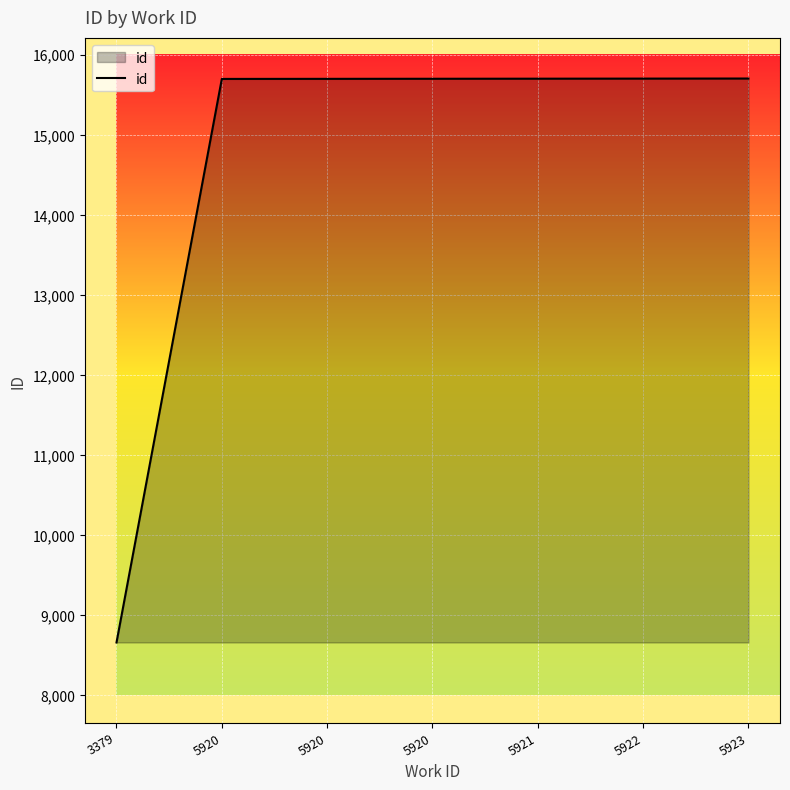

How many values are below 15698?

3